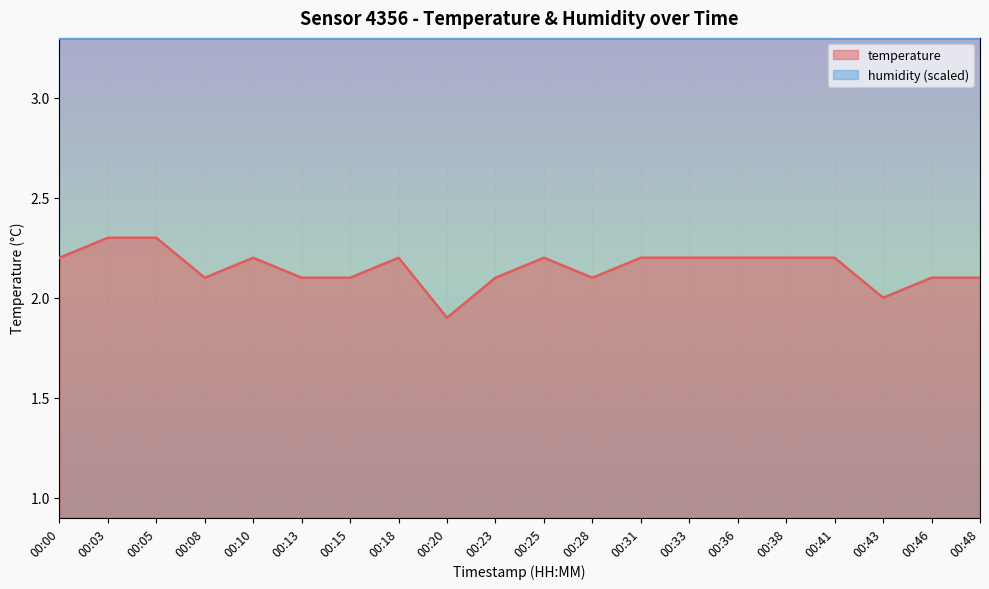

Rank the categories by value from highest to lowest.

00:03, 00:05, 00:00, 00:10, 00:18, 00:25, 00:31, 00:33, 00:36, 00:38, 00:41, 00:08, 00:13, 00:15, 00:23, 00:28, 00:46, 00:48, 00:43, 00:20